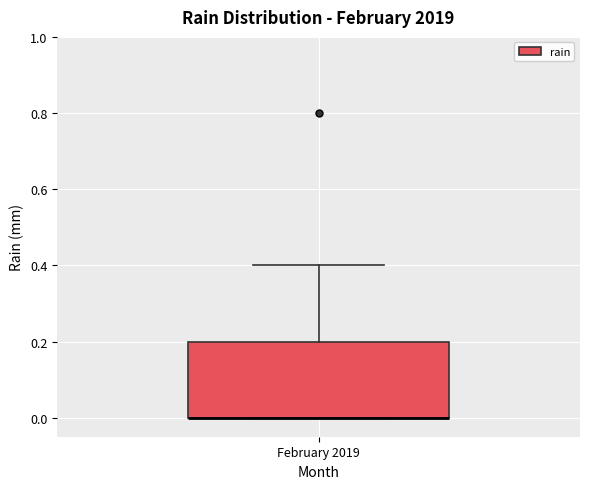

Transcribe this box plot: give where the median line is, the range the box spans, and where the two whiskers end, as read against the y-axis. The values are not printed on the chart, so give them approximately, as read against the axis.

median 0.0 (drawn on the box's lower edge), box 0.0 to 0.2, whiskers 0.0 to 0.4